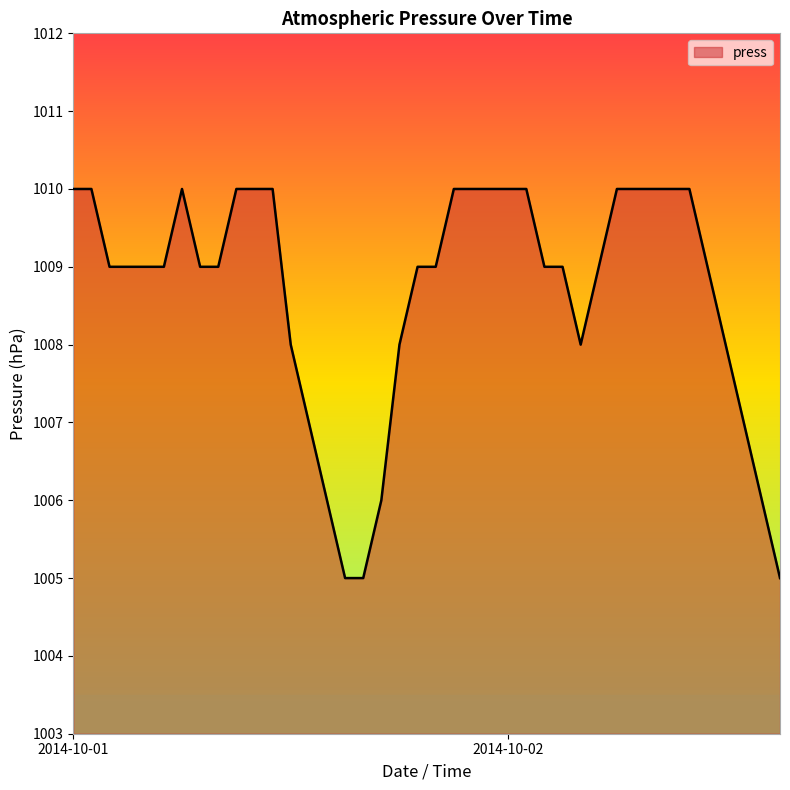

What is the greatest value displayed?

1010